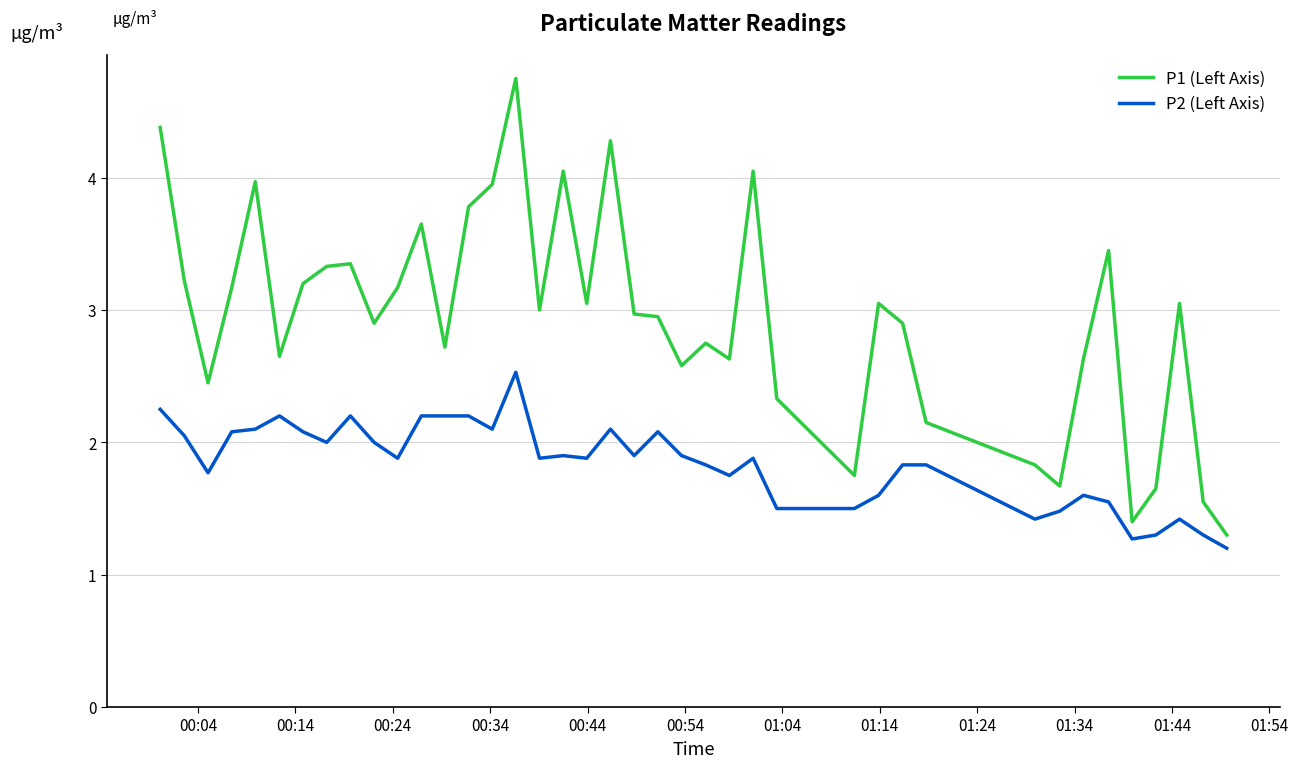

Rank the series by their average value, from highest to lowest.

P1 (Left Axis), P2 (Left Axis)